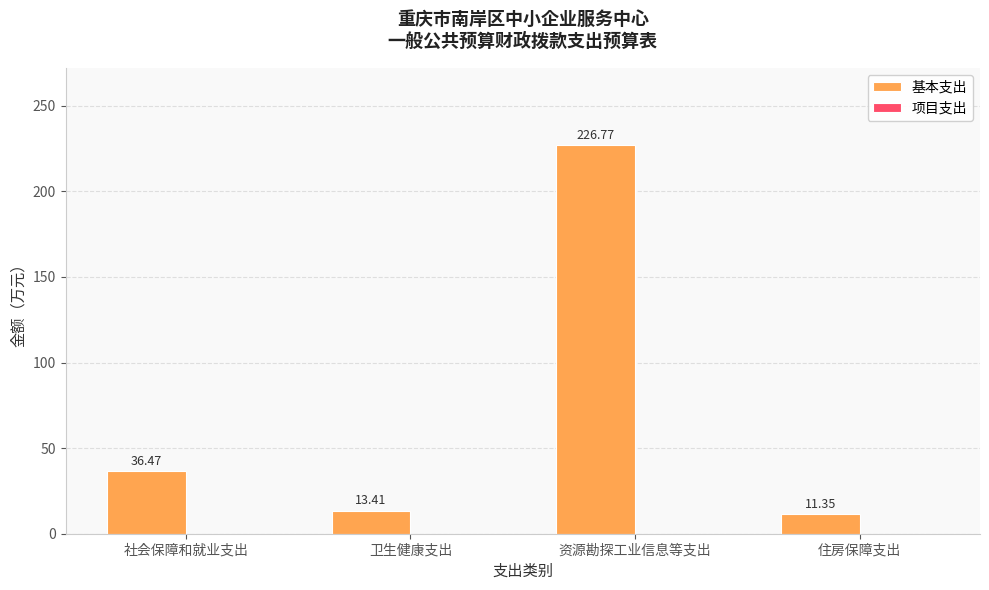

At which category does the chart reach its peak across all series?

资源勘探工业信息等支出